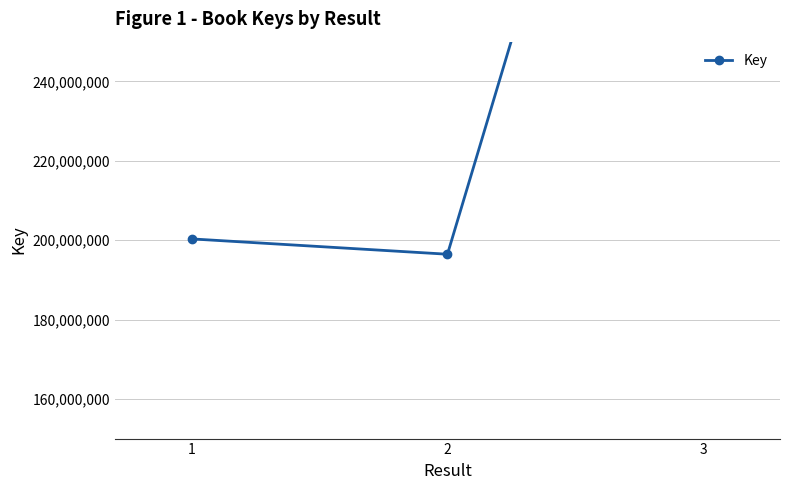

List the labels in order of value, smallest first.

2, 1, 3